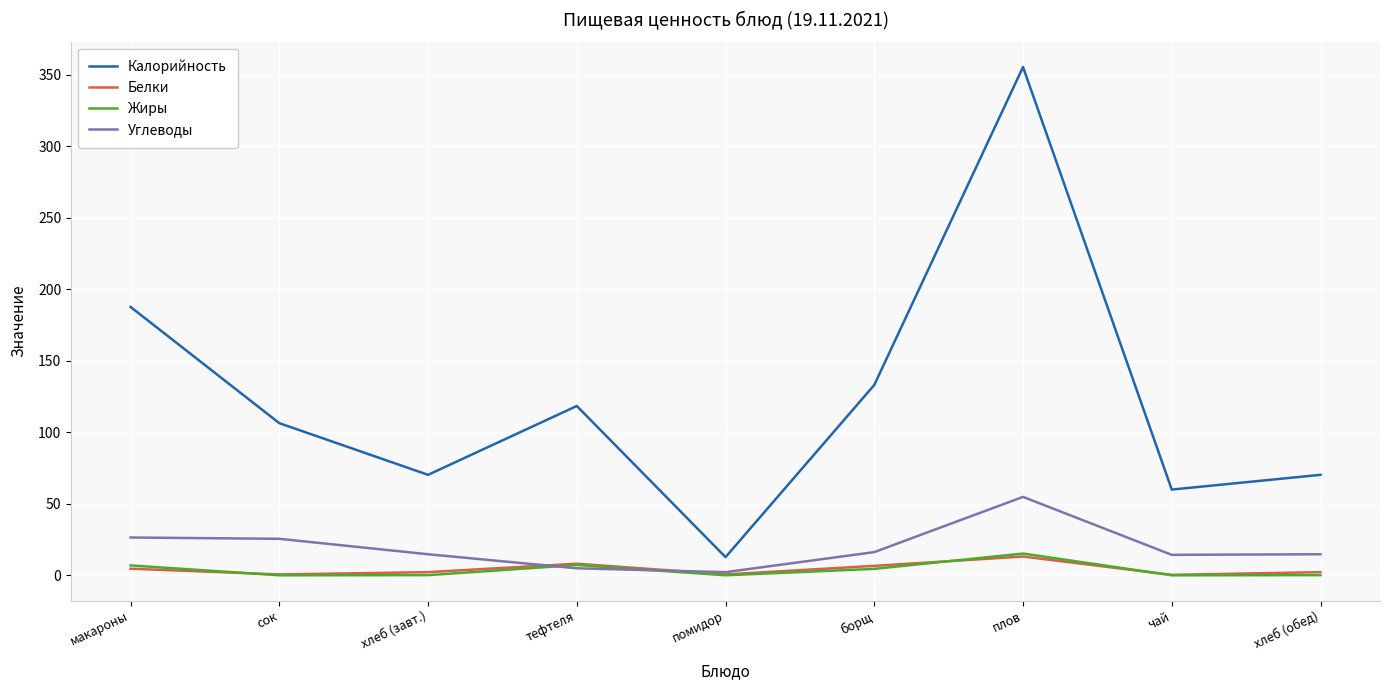

What are all the series names shown in the legend?

Калорийность, Белки, Жиры, Углеводы